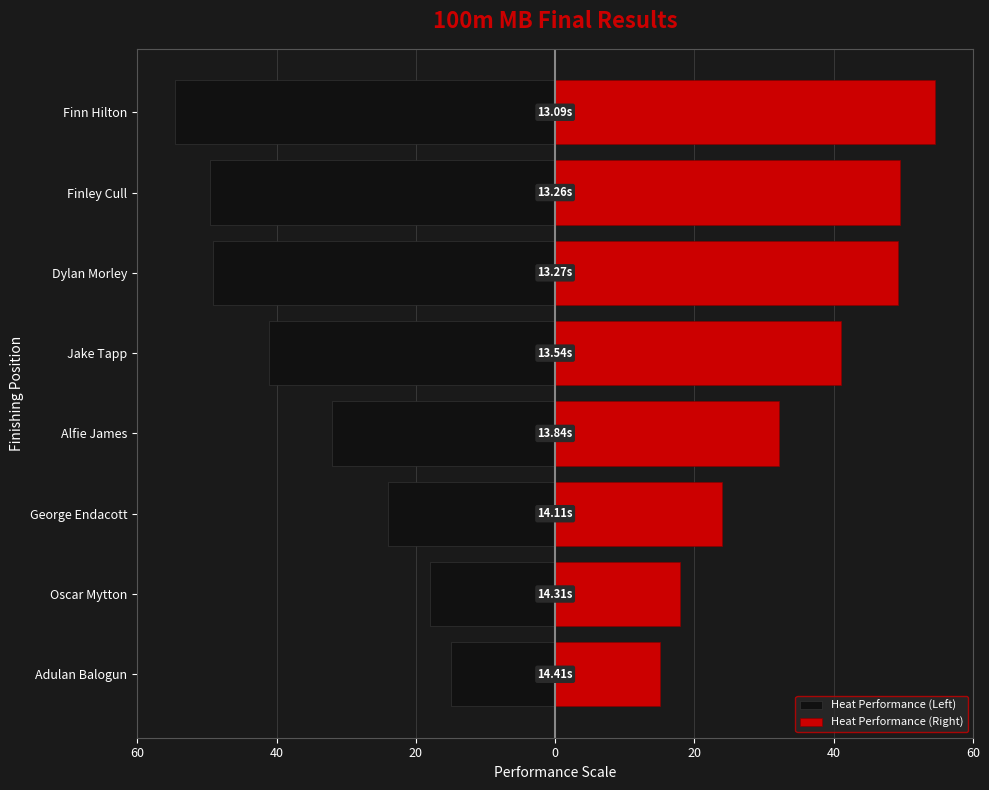

Which series has the widest spread of values?

Heat Performance (Left)